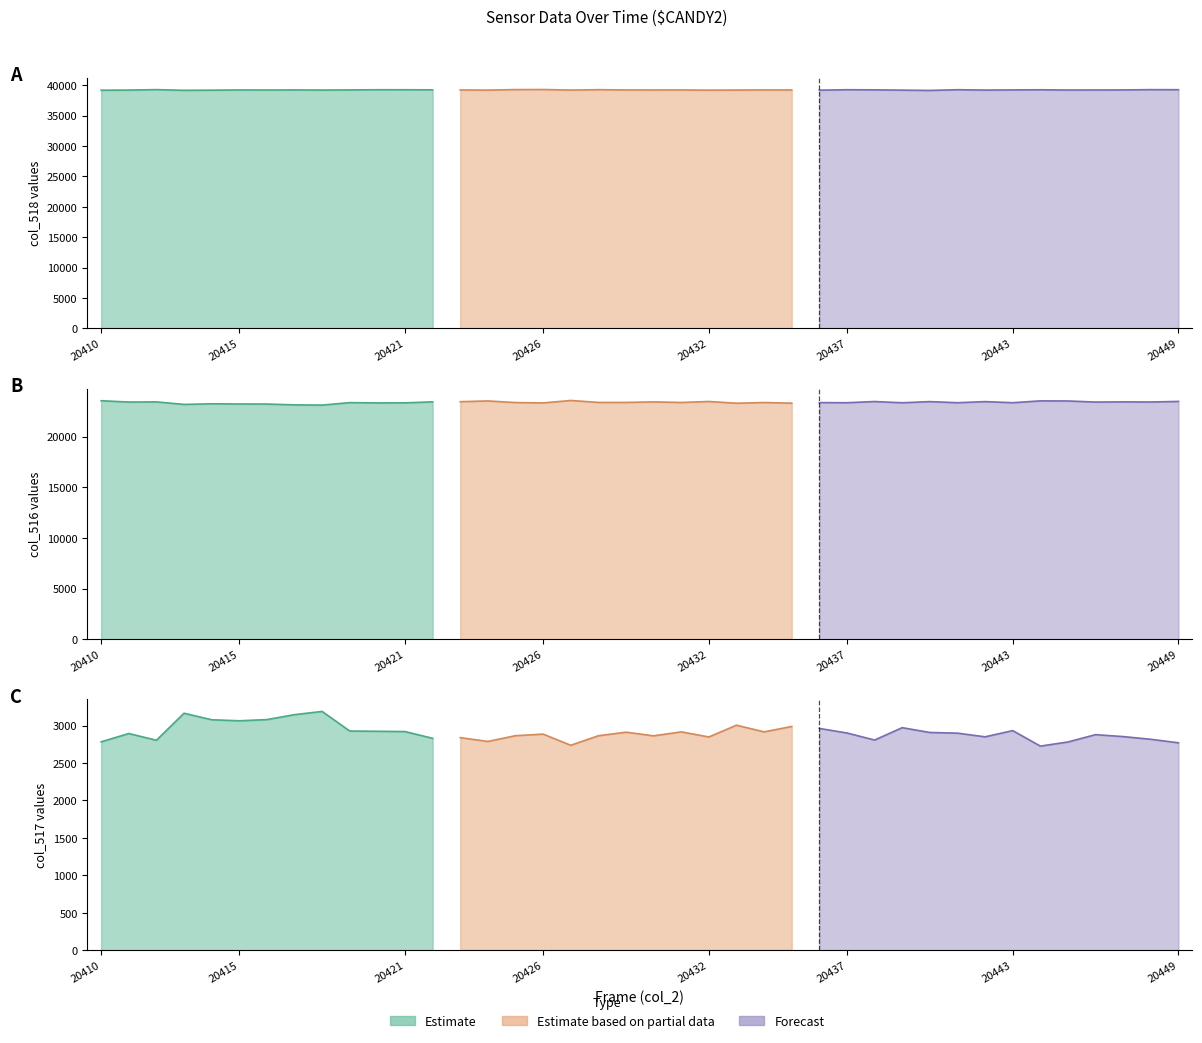

At which category does the chart reach its peak across all series?

20410